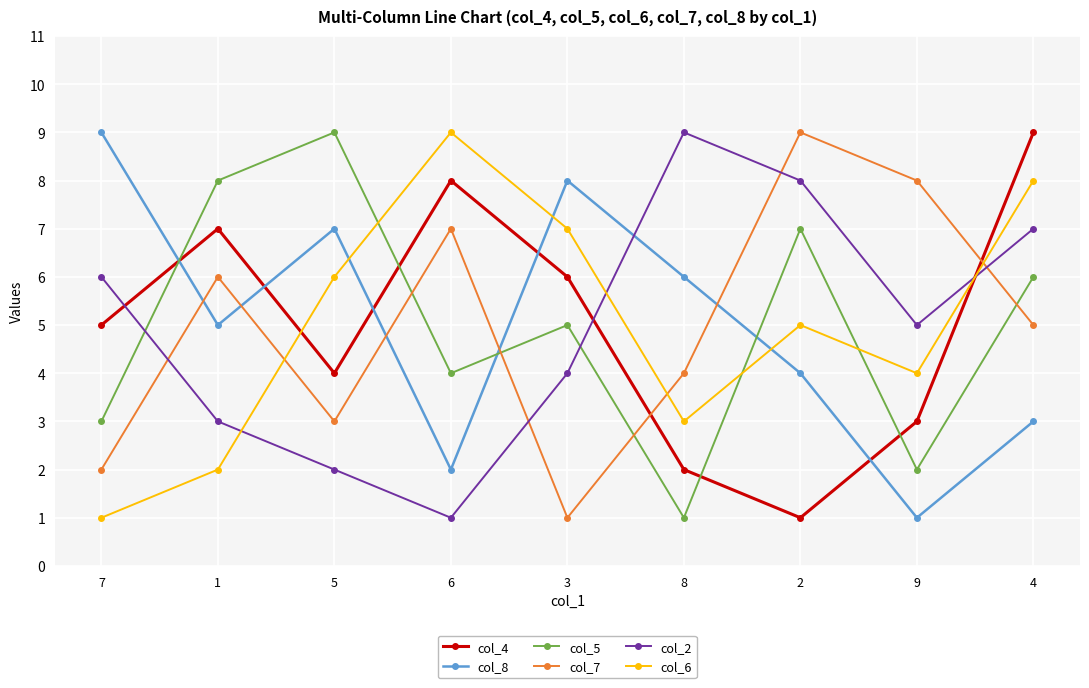

What is the total value across all series at 5?

31